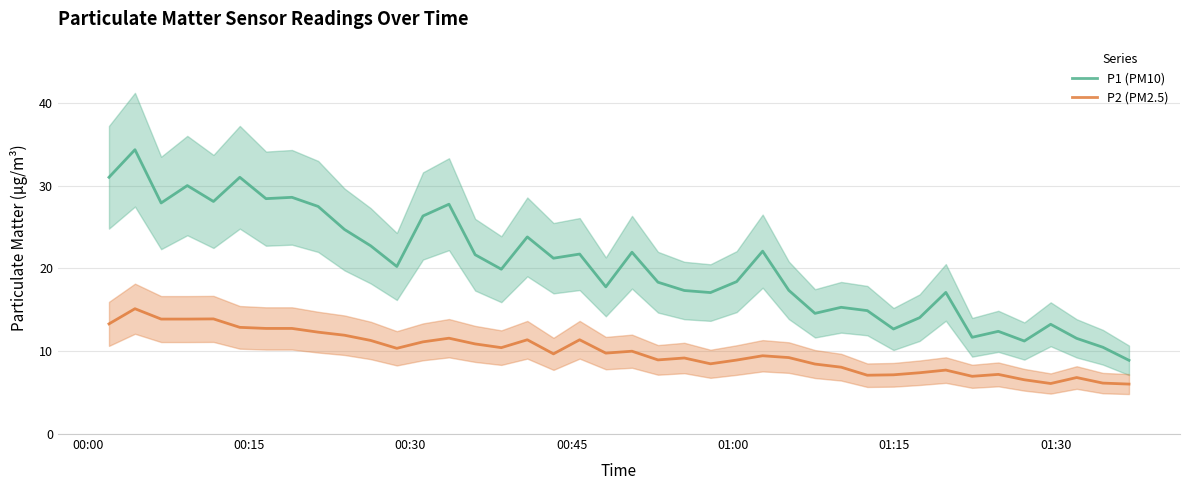

True or false: P1 (PM10) and P2 (PM2.5) cross at least once.

False